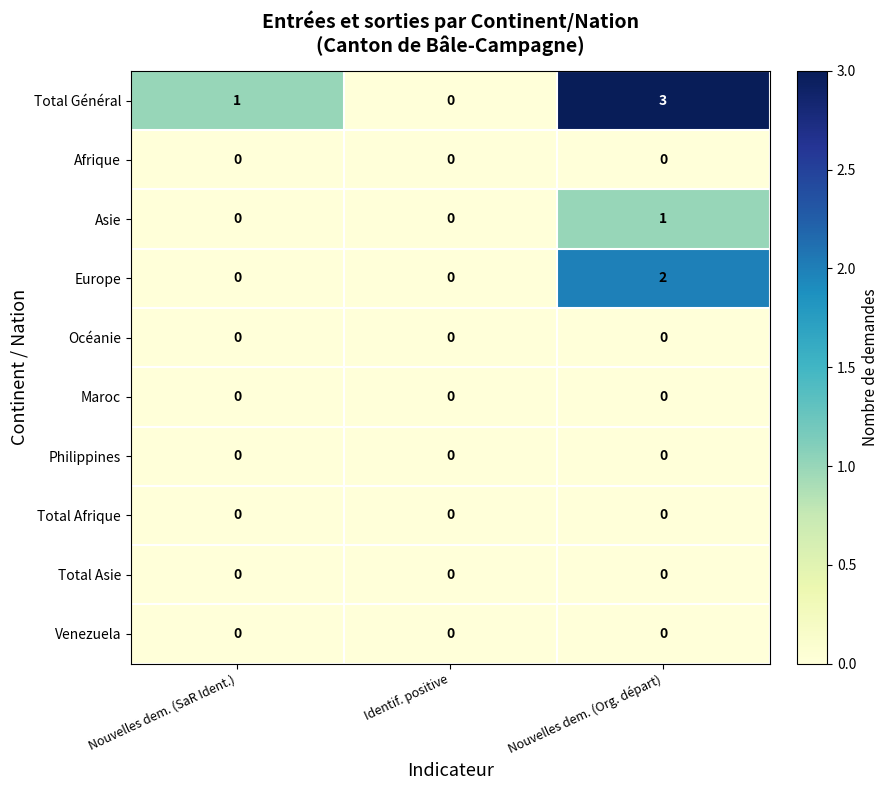

Is the value of Total Général at Nouvelles dem. (Org. départ) greater than the value of Total Asie at Identif. positive?

Yes